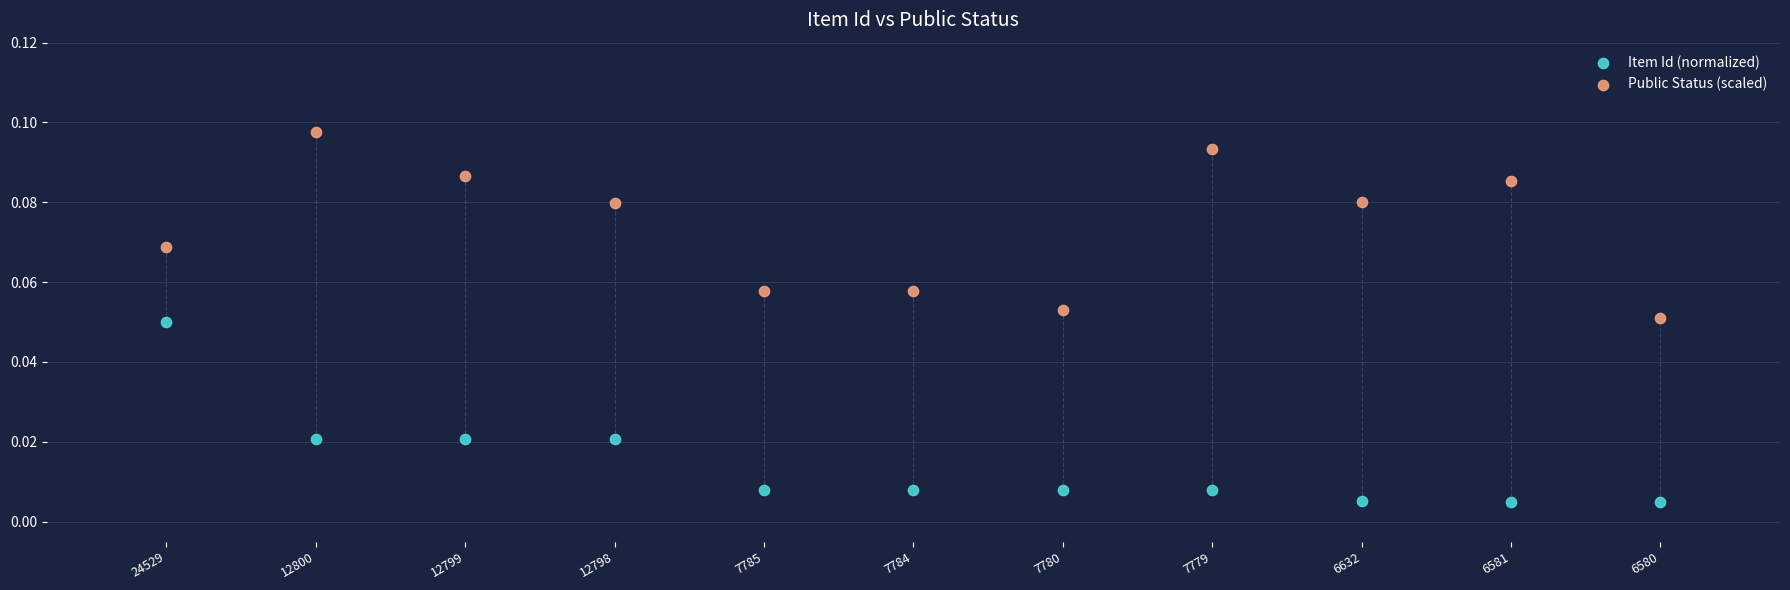

Which series contains the highest Y value?

Public Status (scaled)